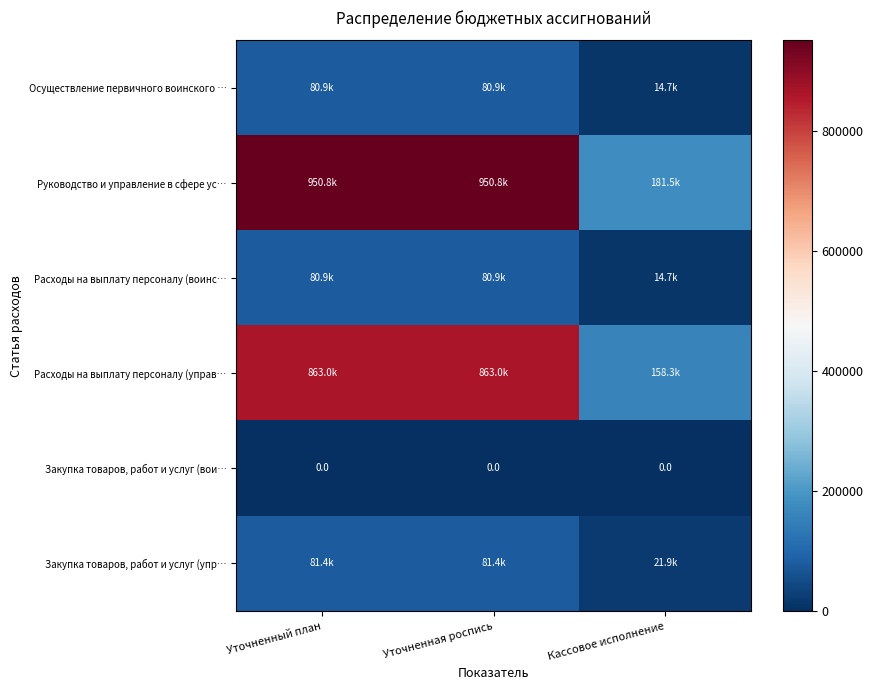

The value of Расходы на выплату персоналу (управ… at Уточненный план is 862950.0. True or false?

True